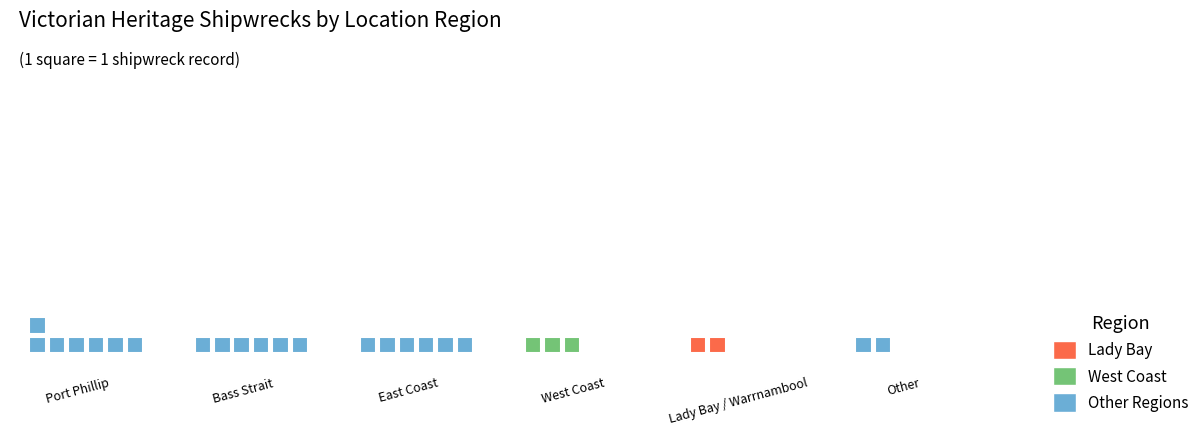

The value at Bass Strait is 9. True or false?

False